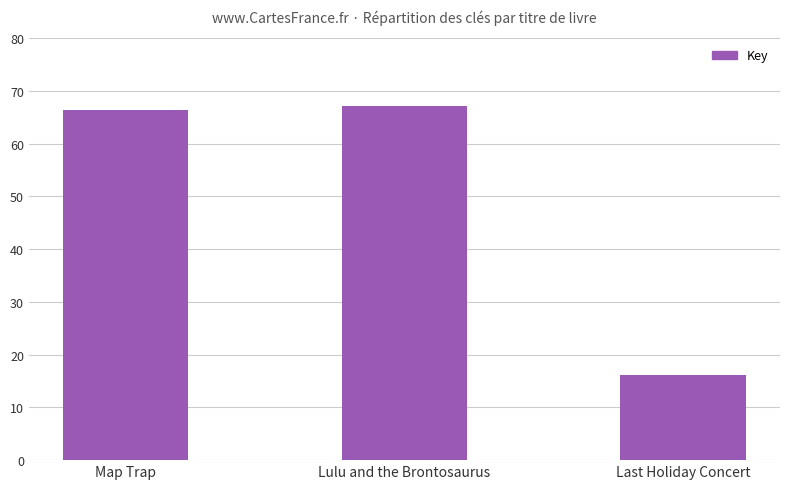

What is the difference between the maximum and second lowest values?

0.7